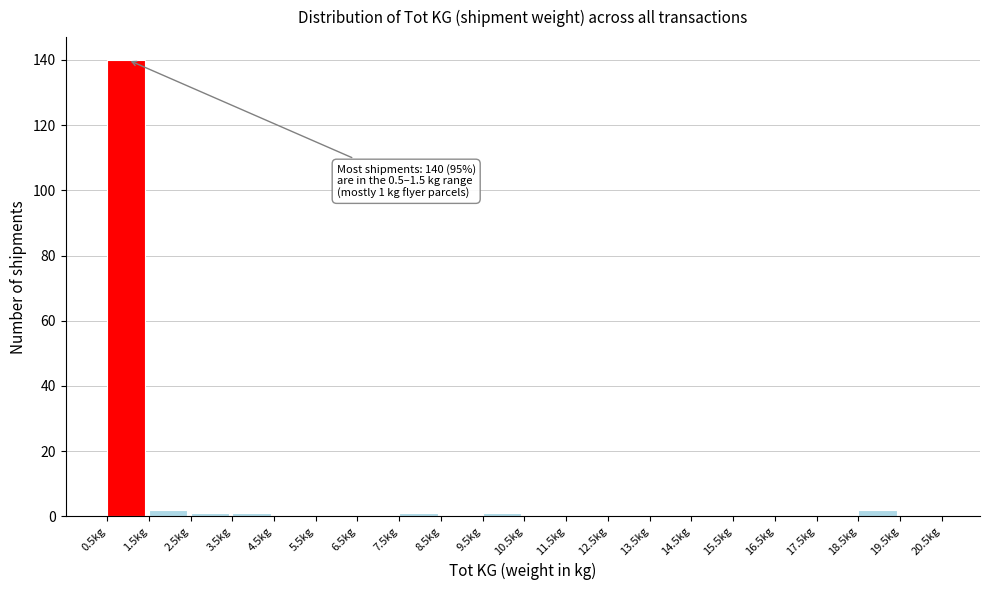

Over which range of the x-axis is the bar tallest?

0.5 to 1.5